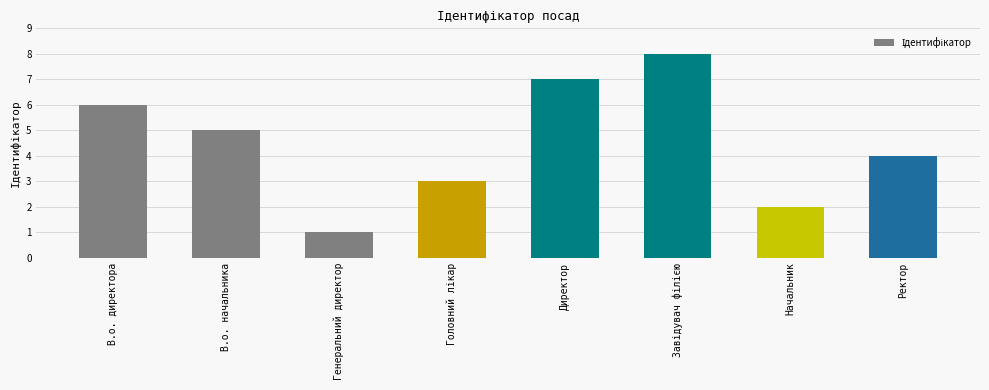

What is the greatest value displayed?

8